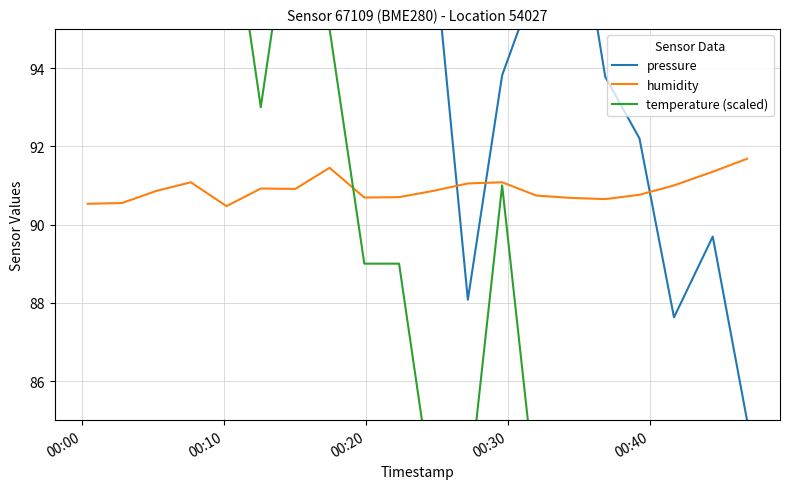

What is the highest value of the humidity series?

91.7